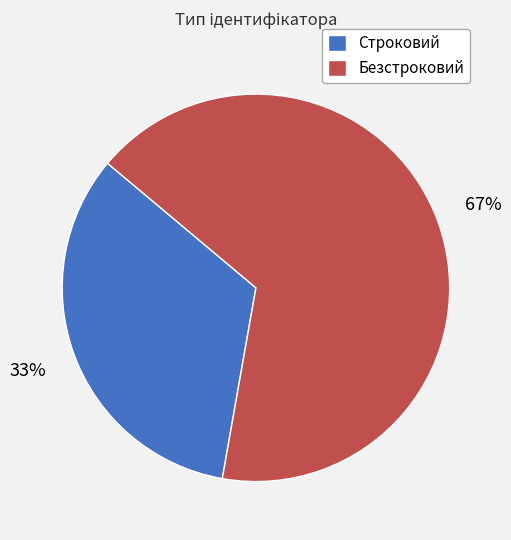

True or false: Строковий accounts for 33% of the total.

True